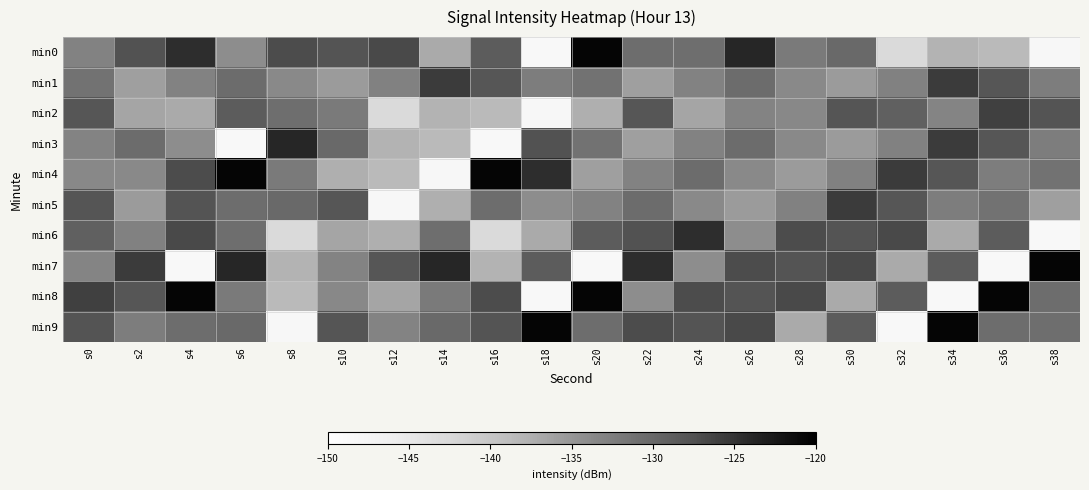

How many series are shown in this chart?

10